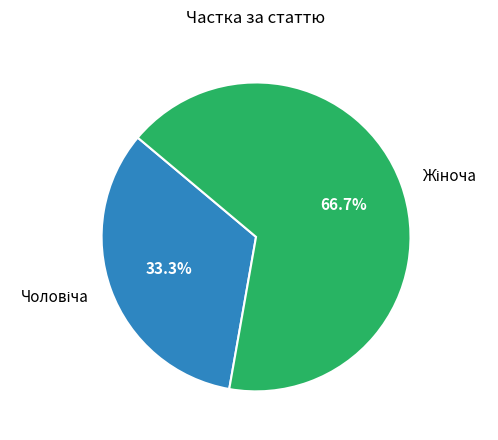

Does any single category account for the majority?

Yes